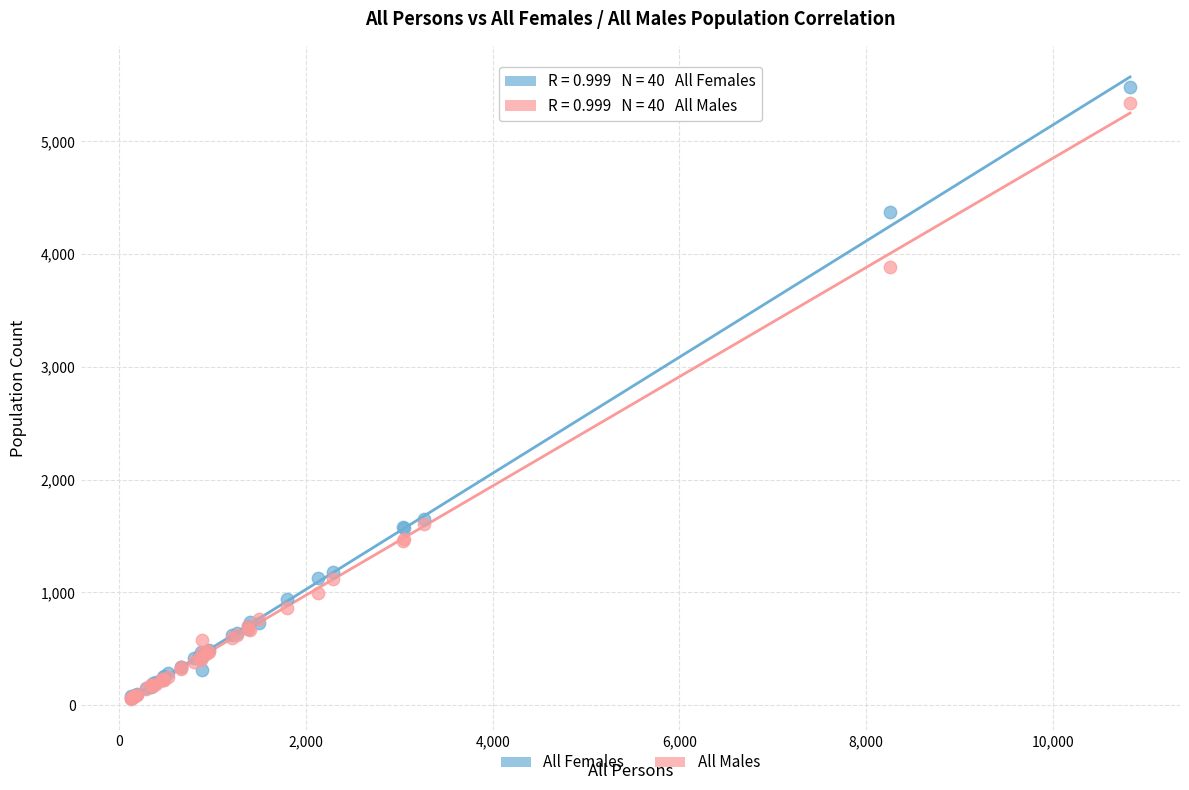

What are all the series names shown in the legend?

All Females, All Males